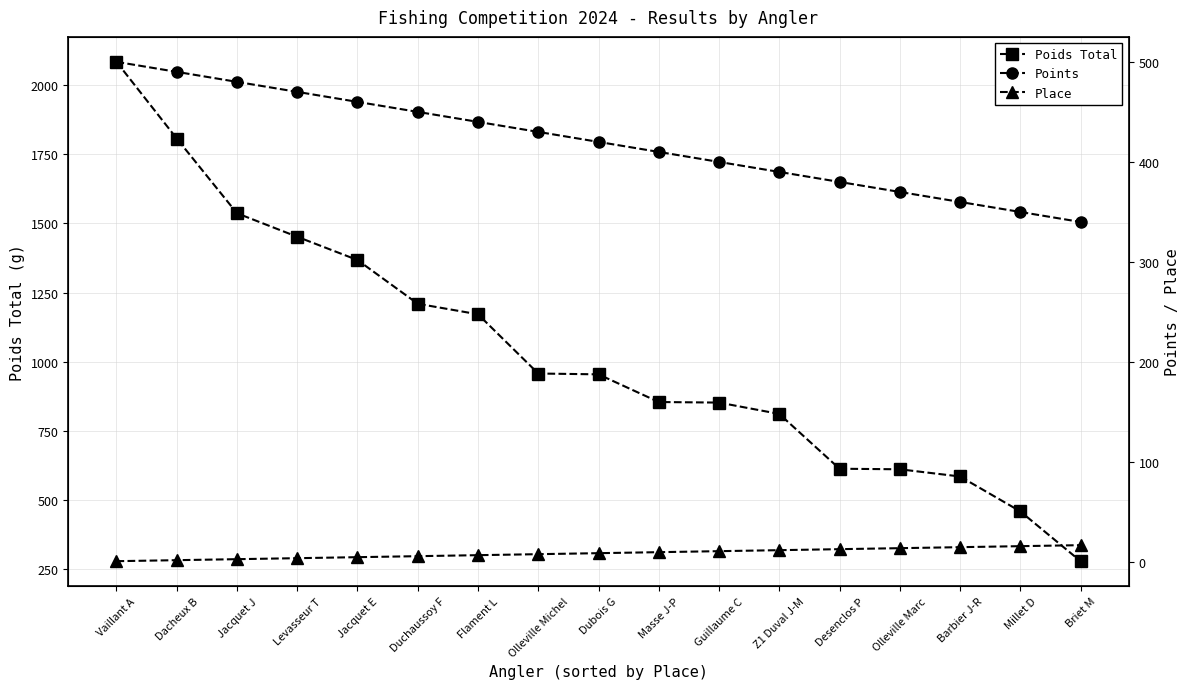

Where do Points and Poids Total first cross each other?

Millet D and Briet M